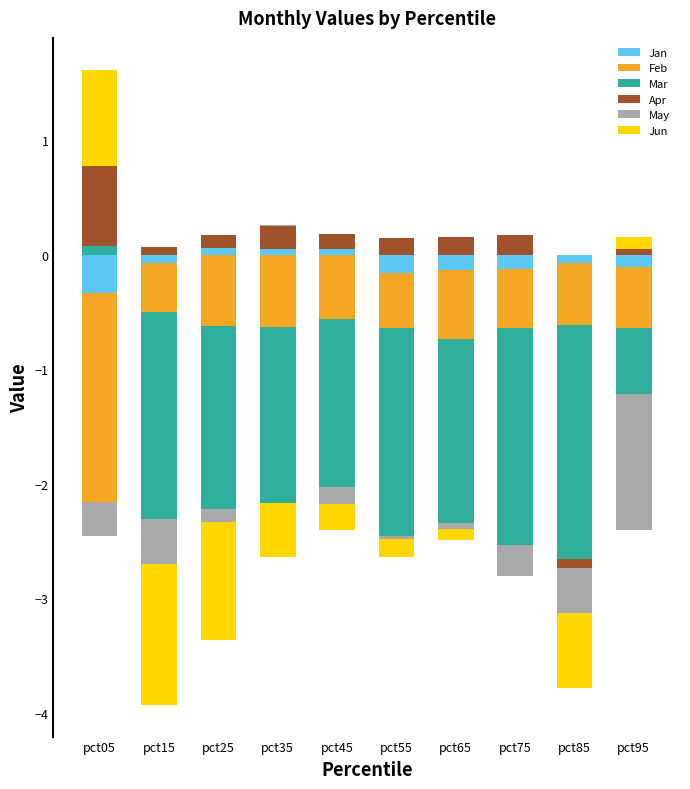

Between pct05 and pct45, which is larger?

pct45